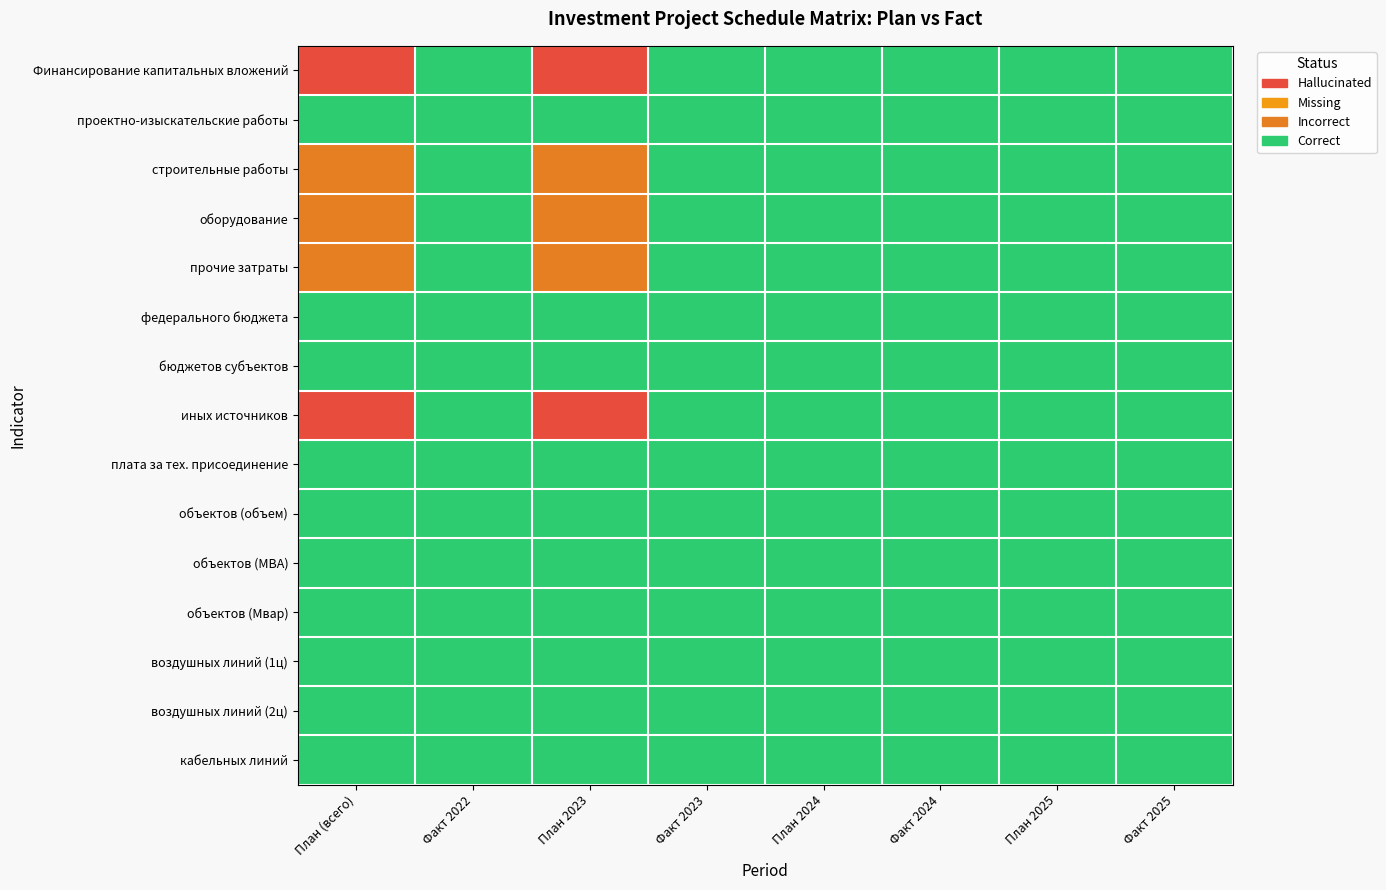

Does the chart display data point markers on the line(s)?

No